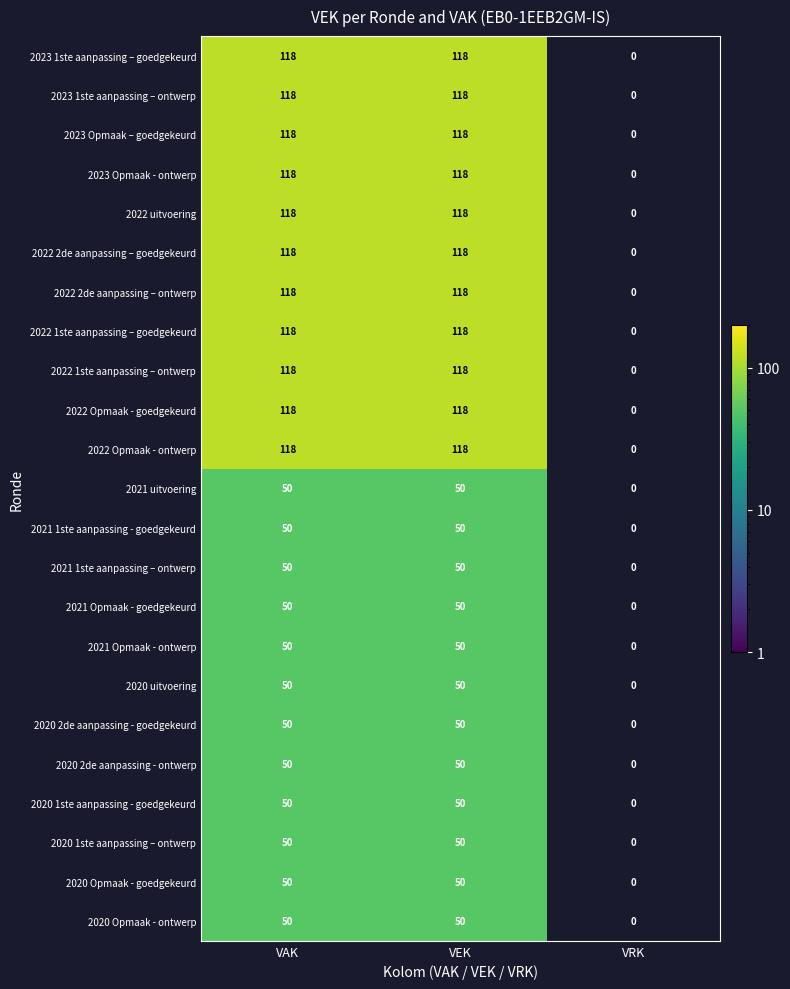

What is the difference between the second highest and minimum values in the 2022 Opmaak - goedgekeurd series?

118